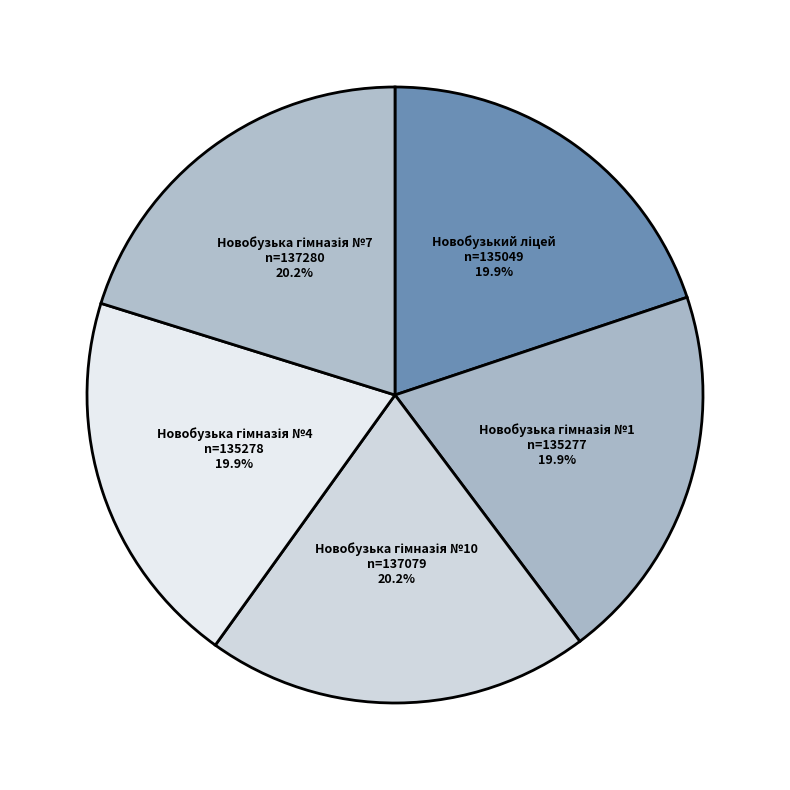

Does any single category account for the majority?

No